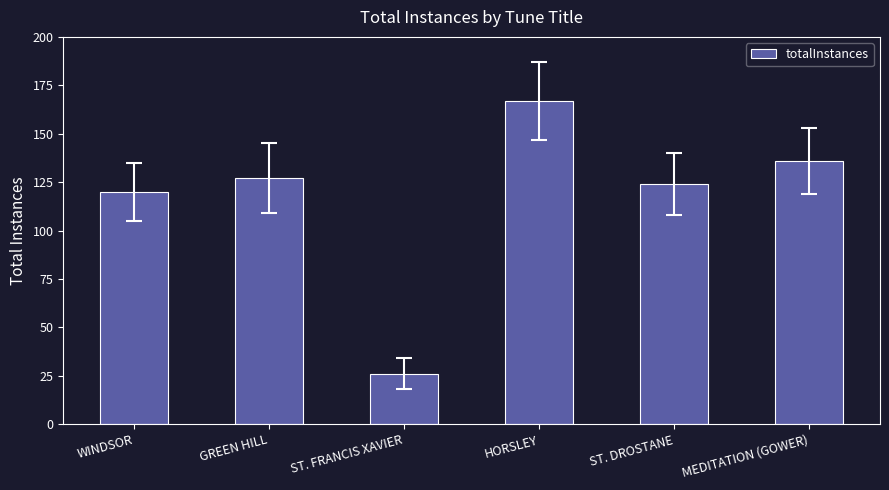

The value at MEDITATION (GOWER) is 136. True or false?

True